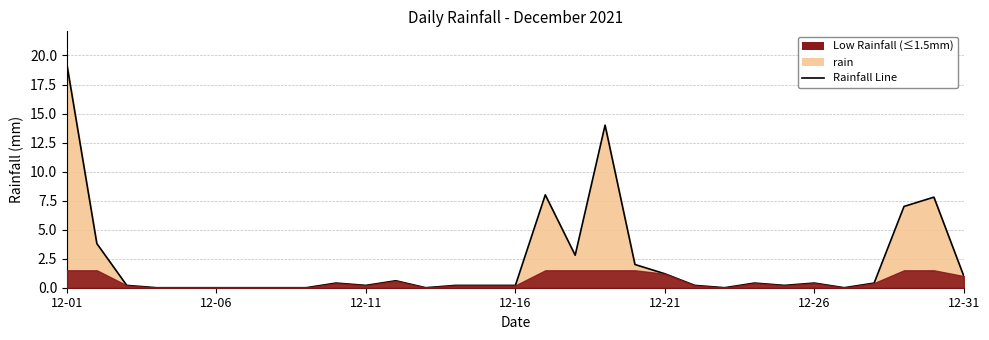

Which label corresponds to the largest value in the chart?

12-01